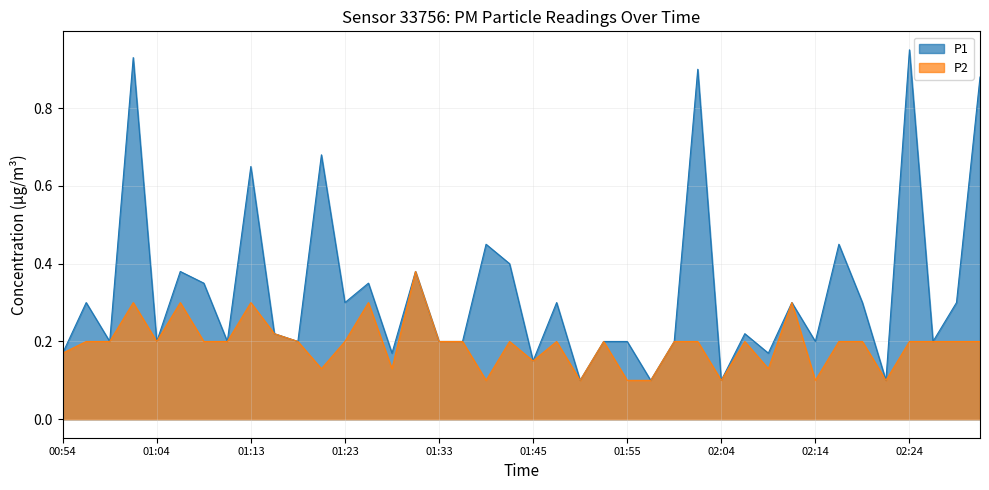

What position from the right is 02:19?

6